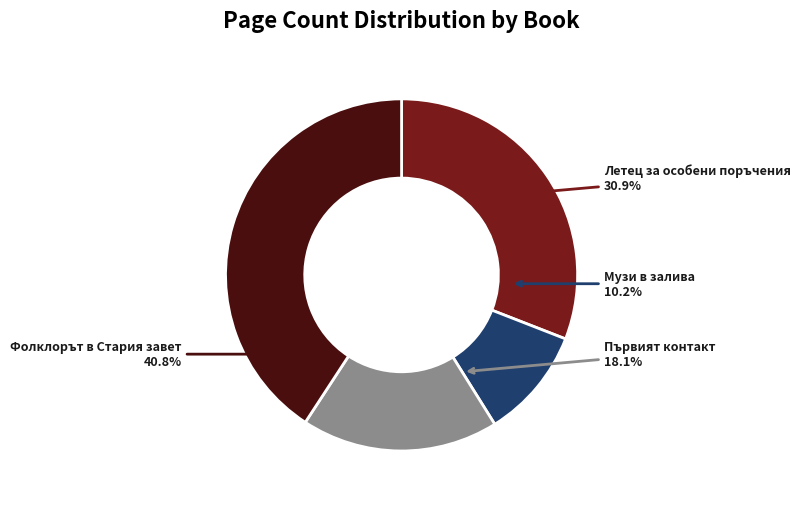

Count the number of slices in the pie.

4